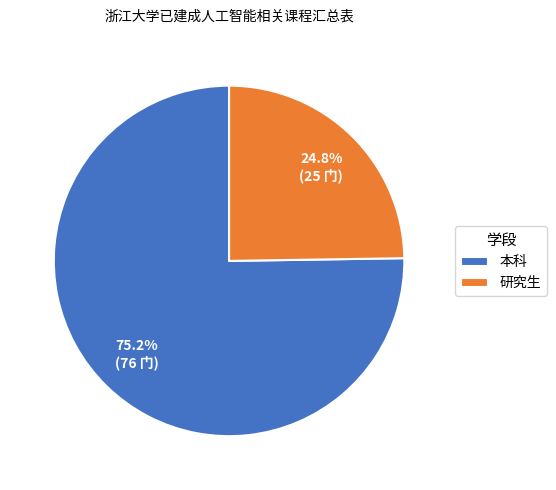

How many slices are in this pie chart?

2